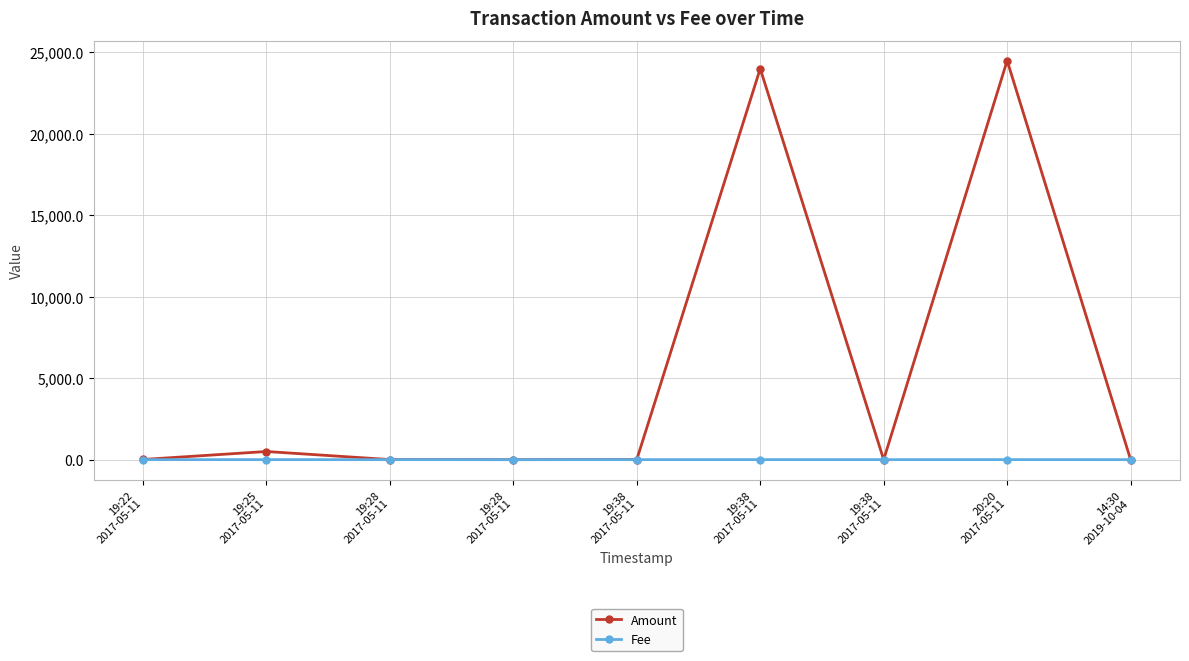

True or false: Fee has more than 2 interior local peaks.

False